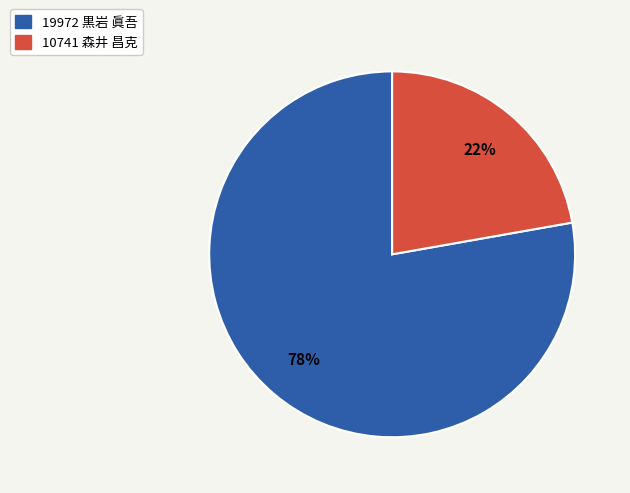

What percentage is the 19972 黒岩 眞吾 slice, to the nearest percent?

78%